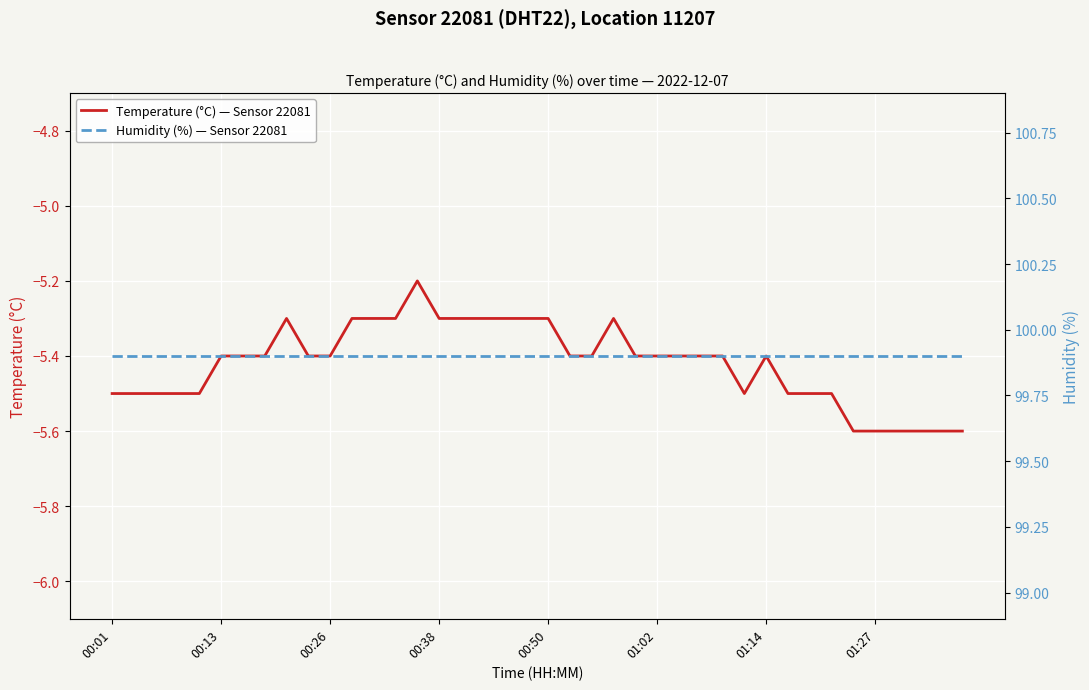

The value of Temperature (°C) — Sensor 22081 at 00:13 is -1.2. True or false?

False